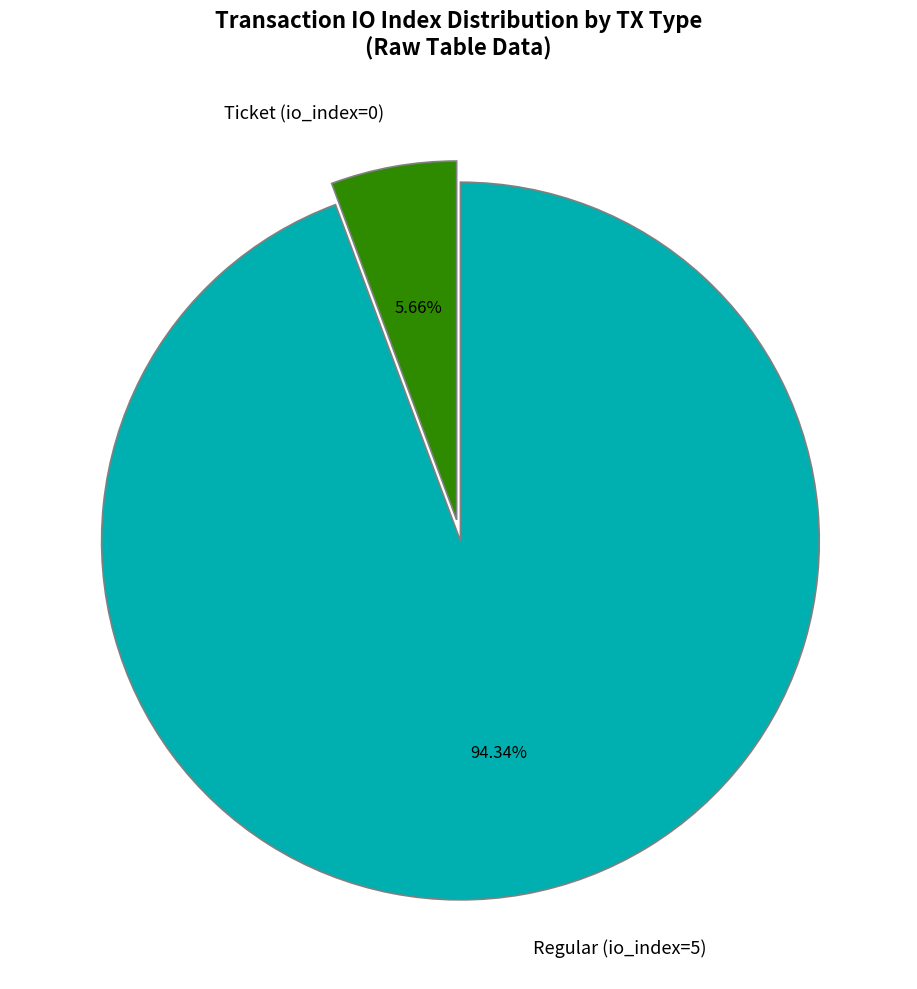

Count the number of slices in the pie.

2